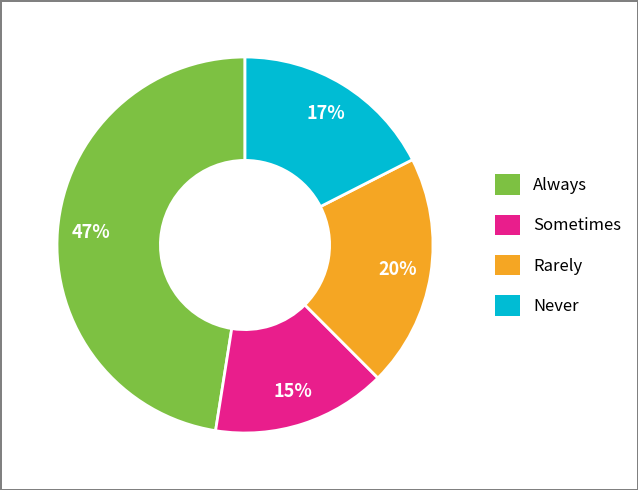

Which category has the smallest portion of the pie?

Sometimes